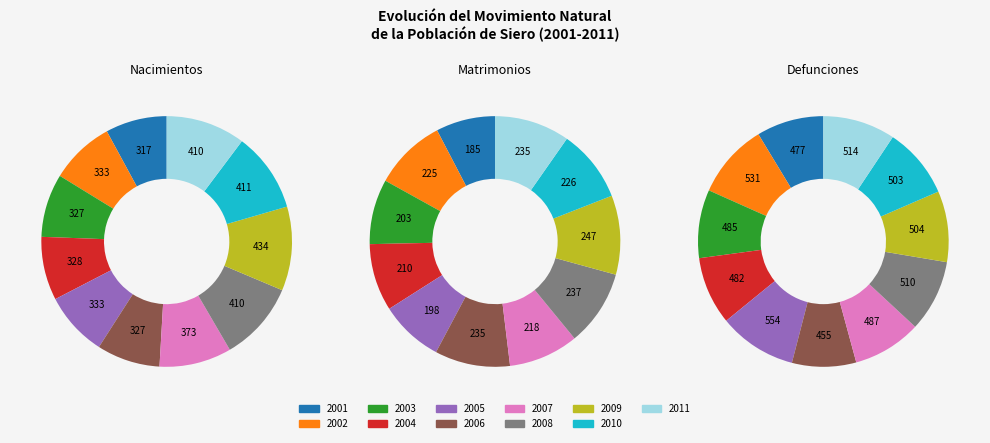

How many segments does this pie chart have?

11